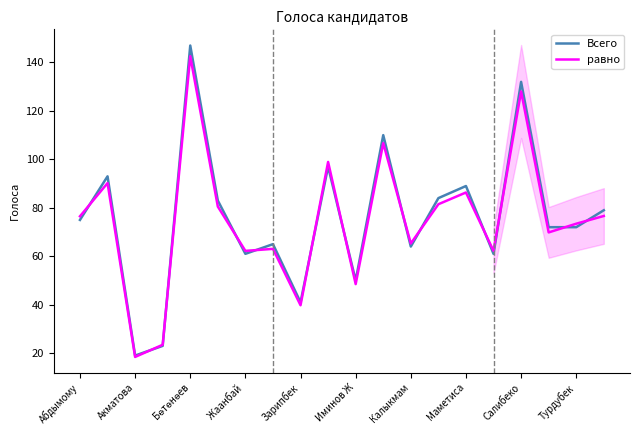

What is the approximate value of Всего at Зарипбек?

41.0